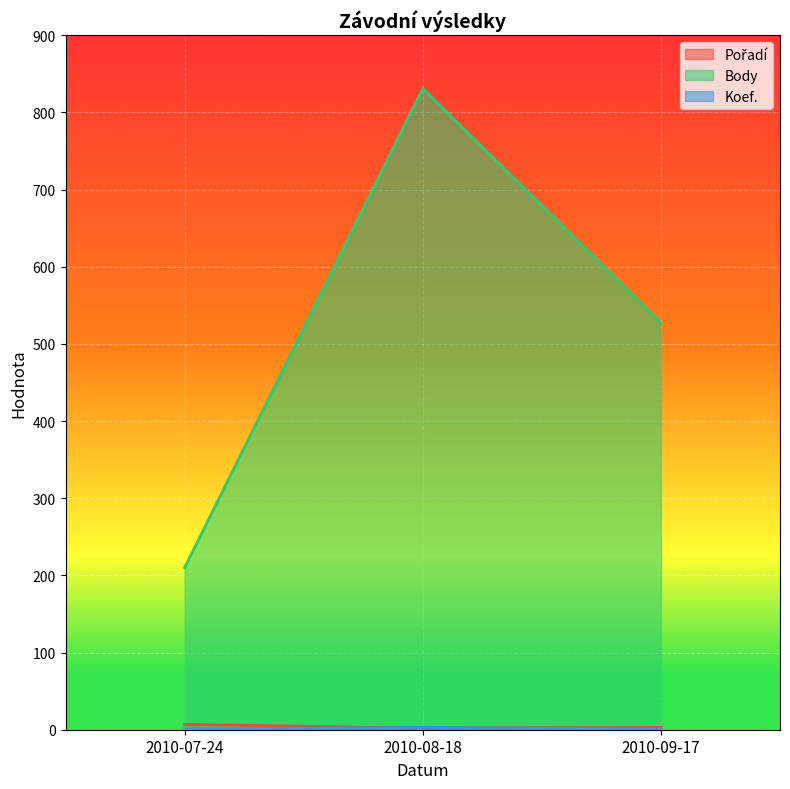

Reading right to left, what are all the values shown in this chart?

Pořadí: 2010-09-17=3	2010-08-18=2	2010-07-24=7
Body: 2010-09-17=527	2010-08-18=831	2010-07-24=210
Koef.: 2010-09-17=1	2010-08-18=3	2010-07-24=1